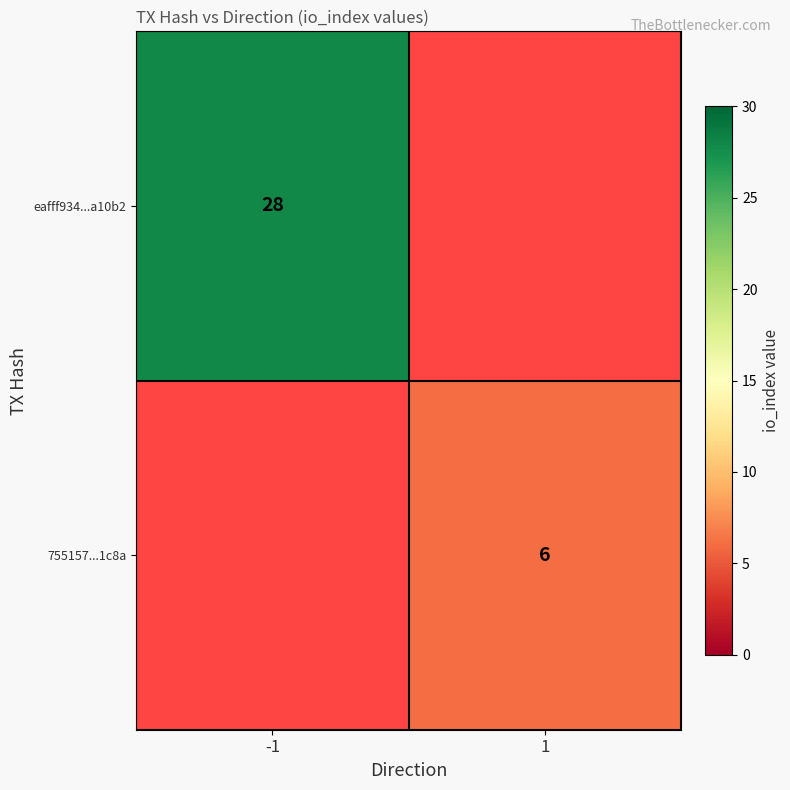

The eafff934...a10b2 series shows 9 at -1. True or false?

False